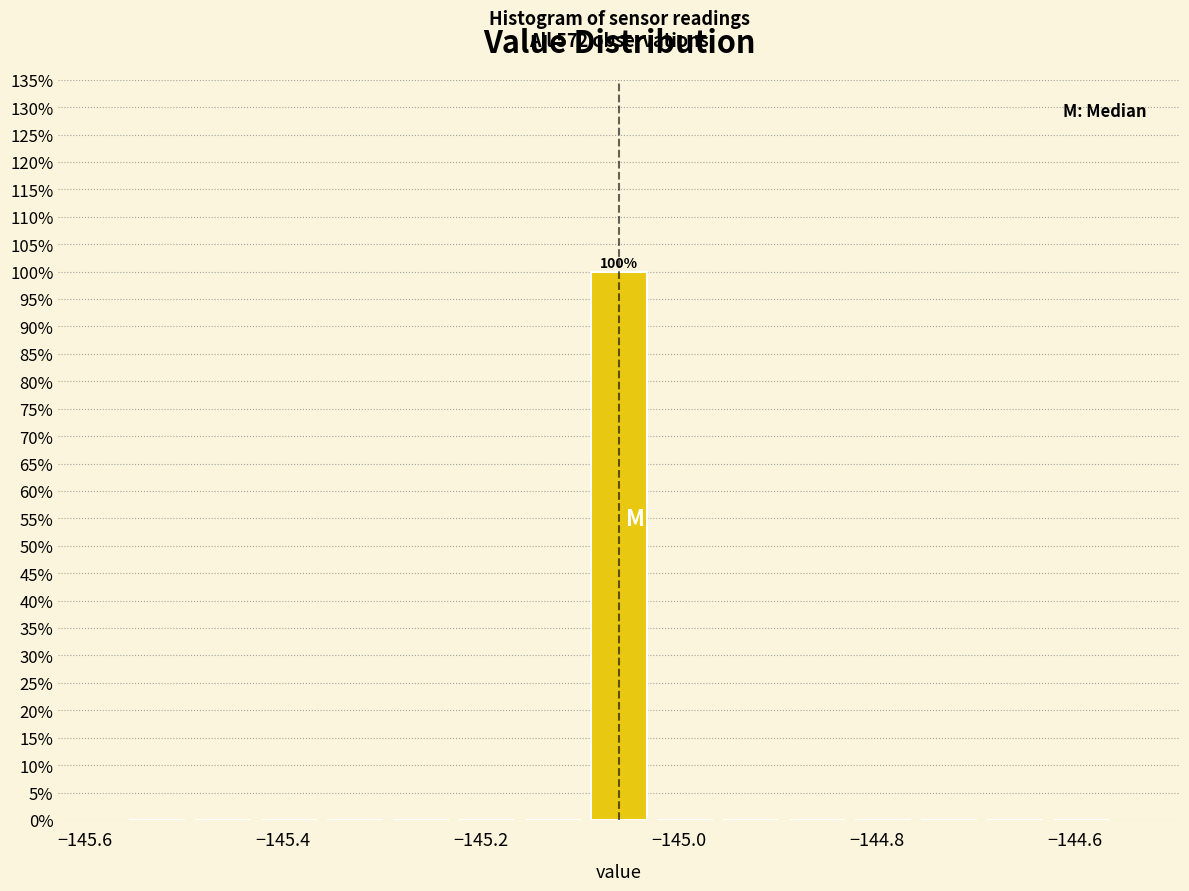

Read against the x-axis, roughly where is the centre of the tallest bar?

-145.06